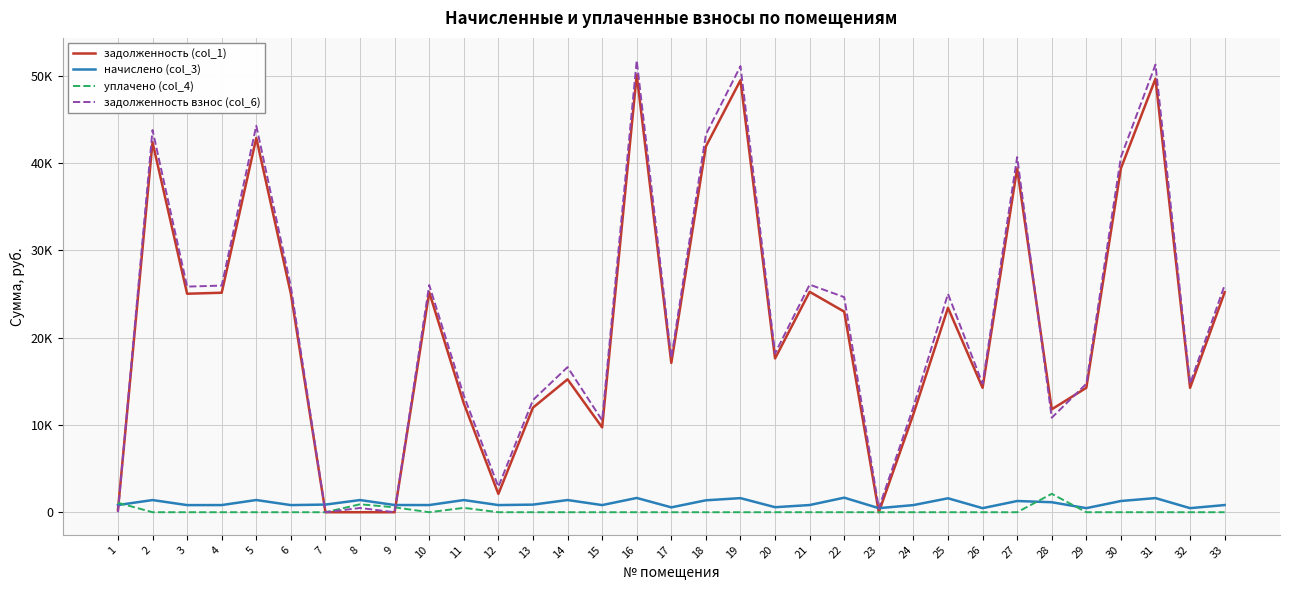

What are all the series names shown in the legend?

задолженность (col_1), начислено (col_3), уплачено (col_4), задолженность взнос (col_6)